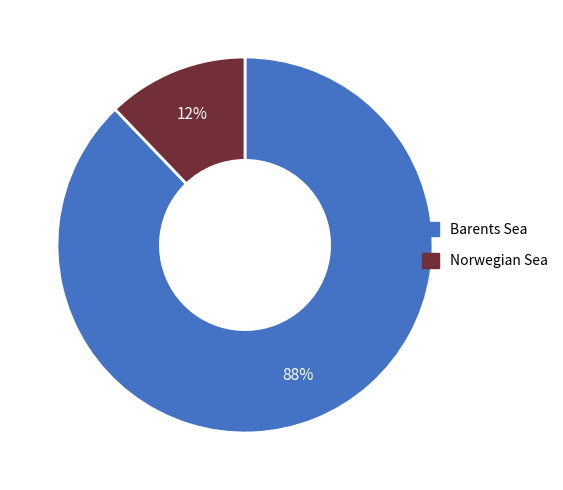

Is the sum of Barents Sea and Norwegian Sea greater than half?

Yes